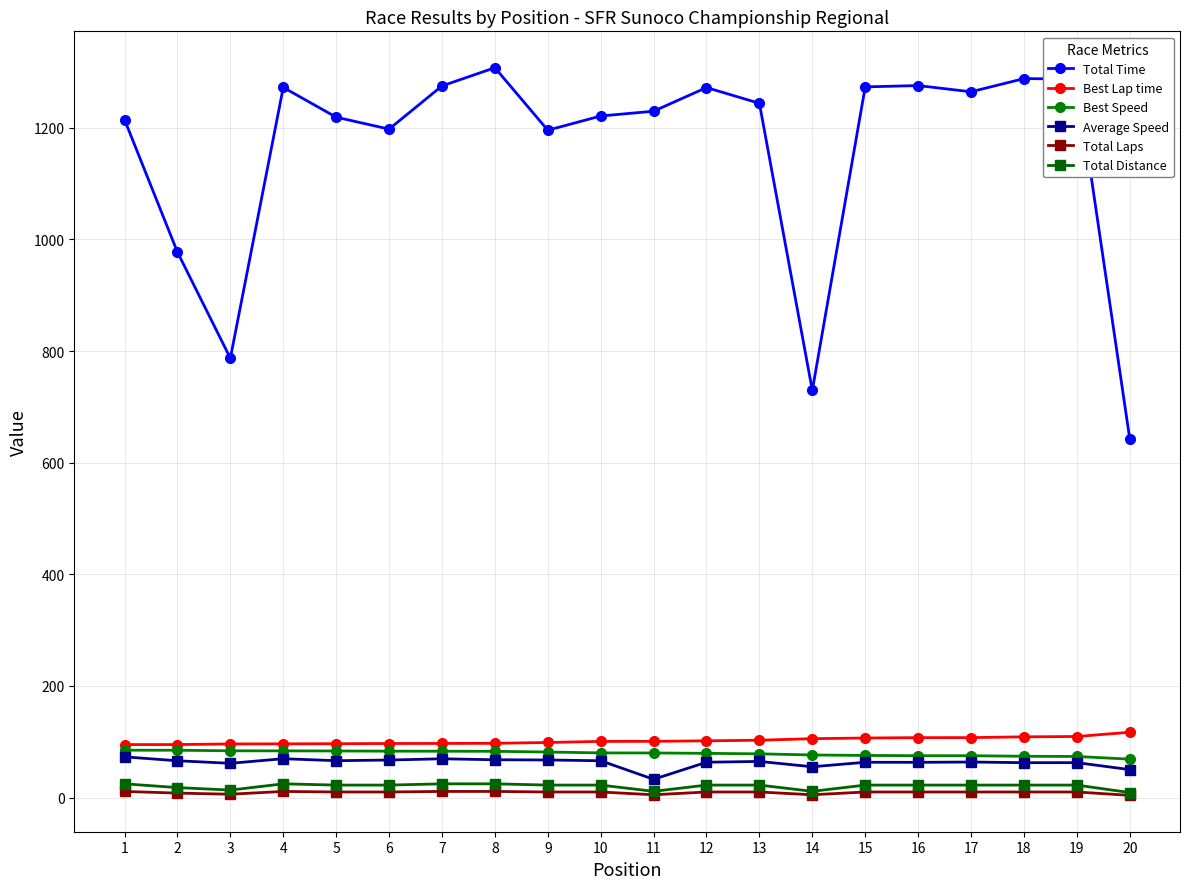

What is the difference between the highest and lowest values at 19?

1277.5